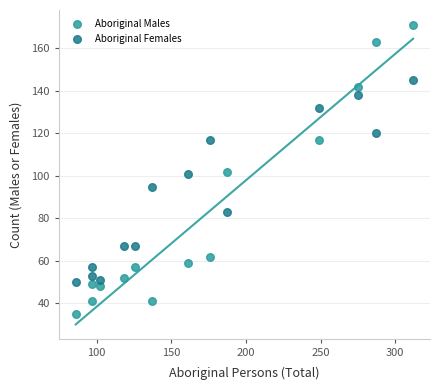

Which series contains the highest Y value?

Aboriginal Males